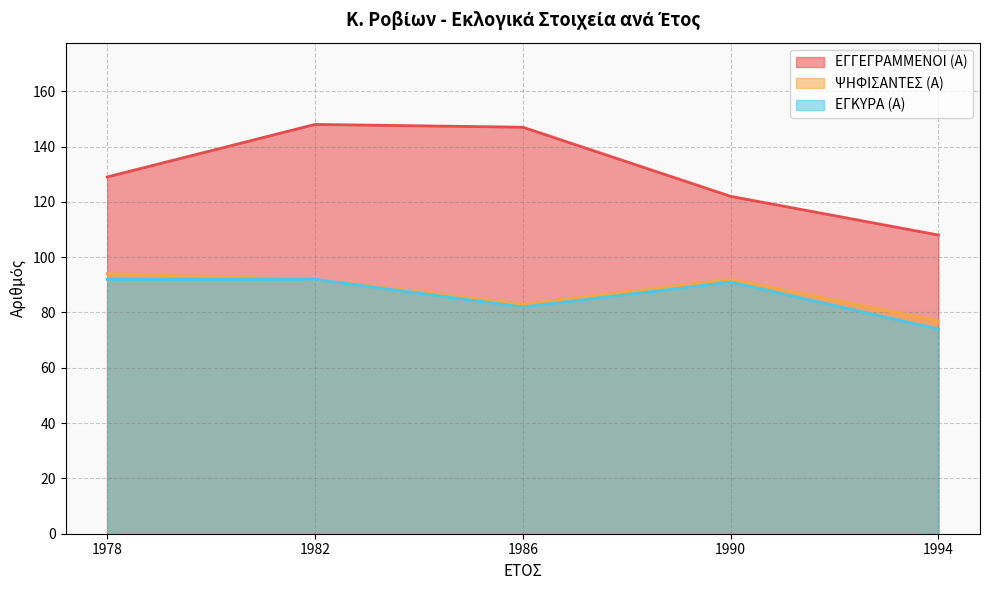

What is the greatest value displayed?

148